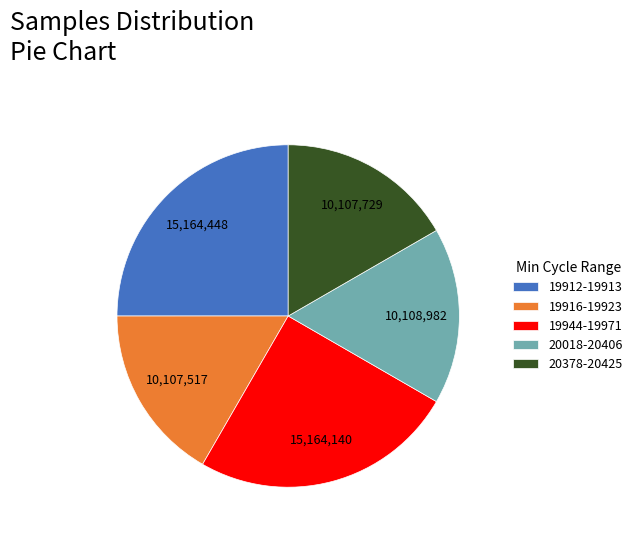

True or false: 20018-20406 accounts for 8% of the total.

False